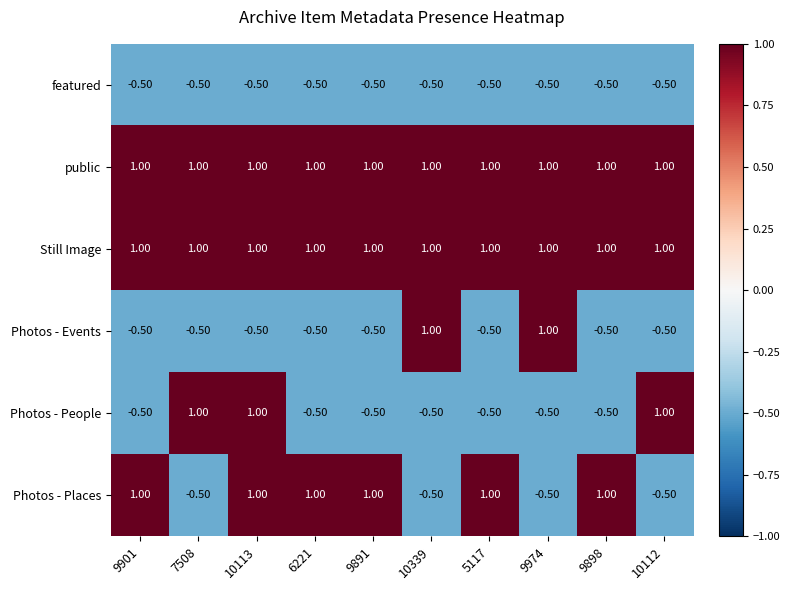

What is the total value across all series at 7508?

1.5